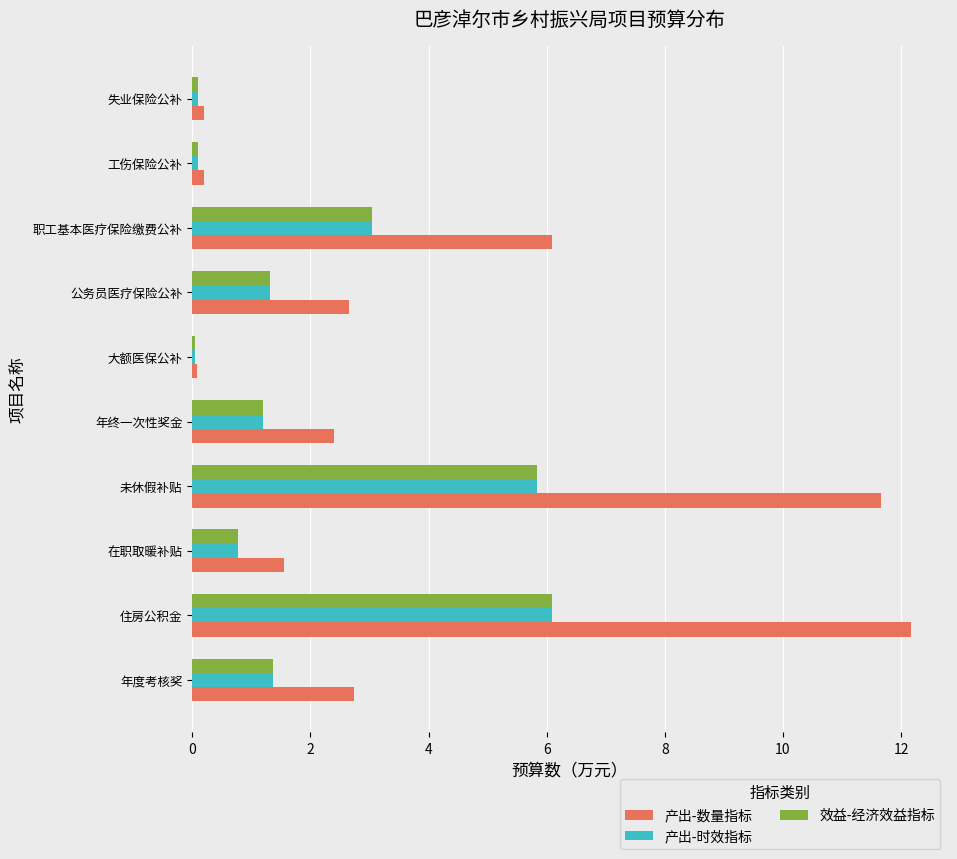

The 效益-经济效益指标 series shows 1.9 at 年度考核奖. True or false?

False